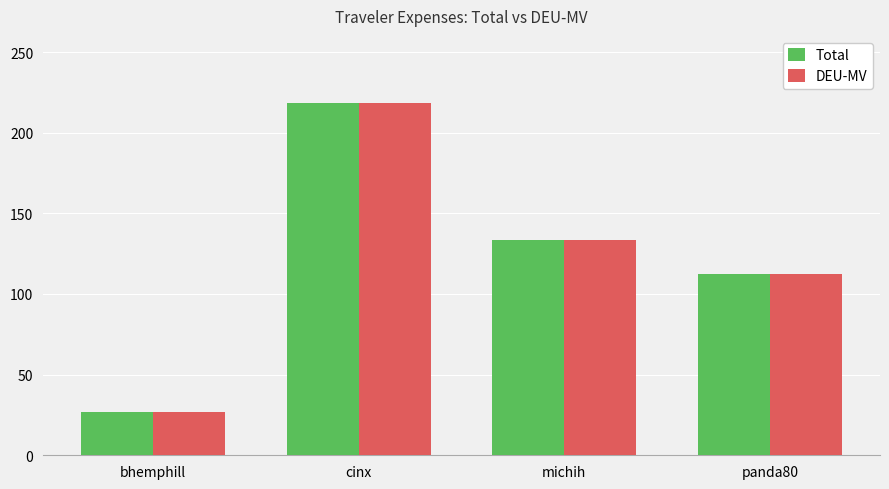

What position from the right is panda80?

1